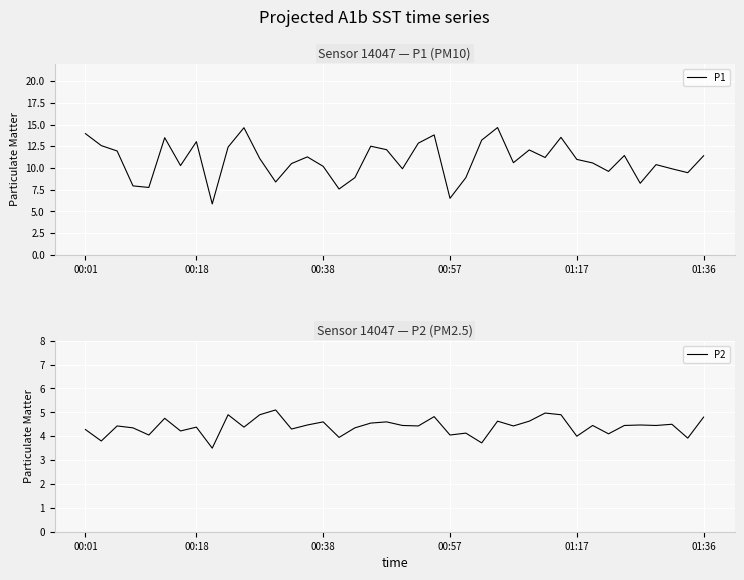

Is it true that P1 equals 13.0 at 00:18?

True